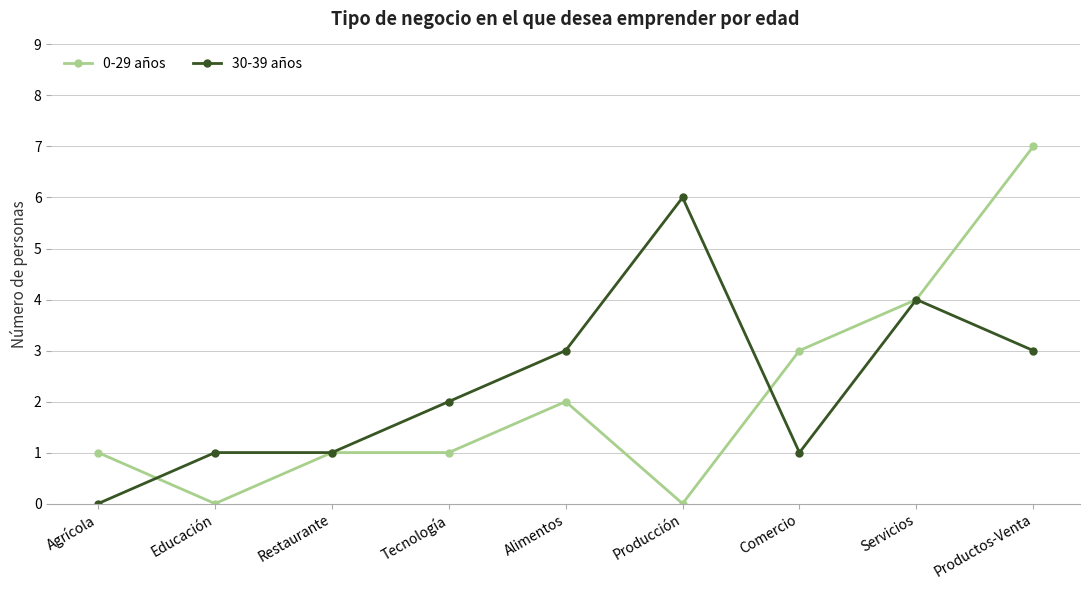

Reading right to left, list all the values displayed in this chart.

0-29 años: 7	4	3	0	2	1	1	0	1
30-39 años: 3	4	1	6	3	2	1	1	0